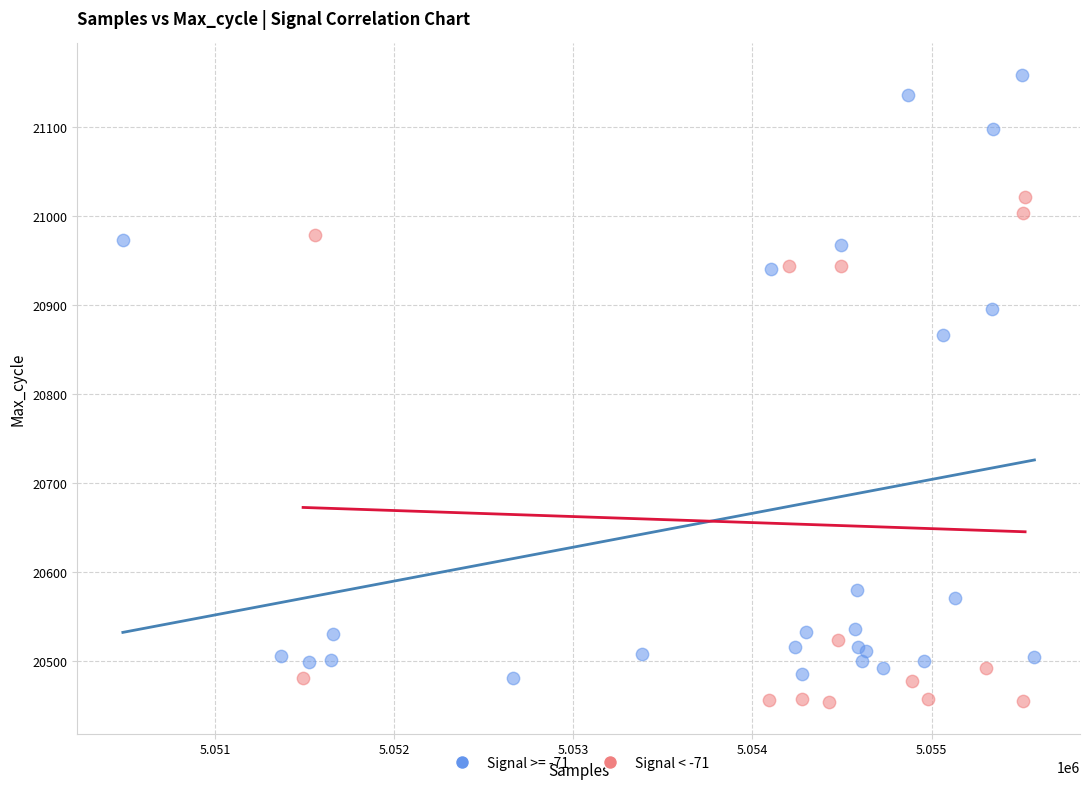

Which series has the largest Y range (max minus min)?

Signal >= -71